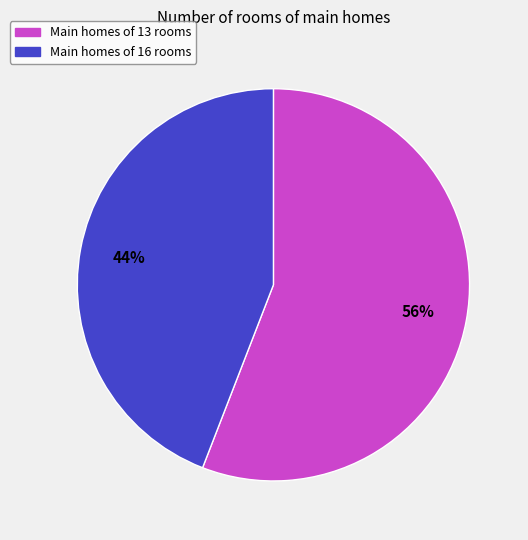

Is it true that Main homes of 16 rooms is 44% of the pie?

True